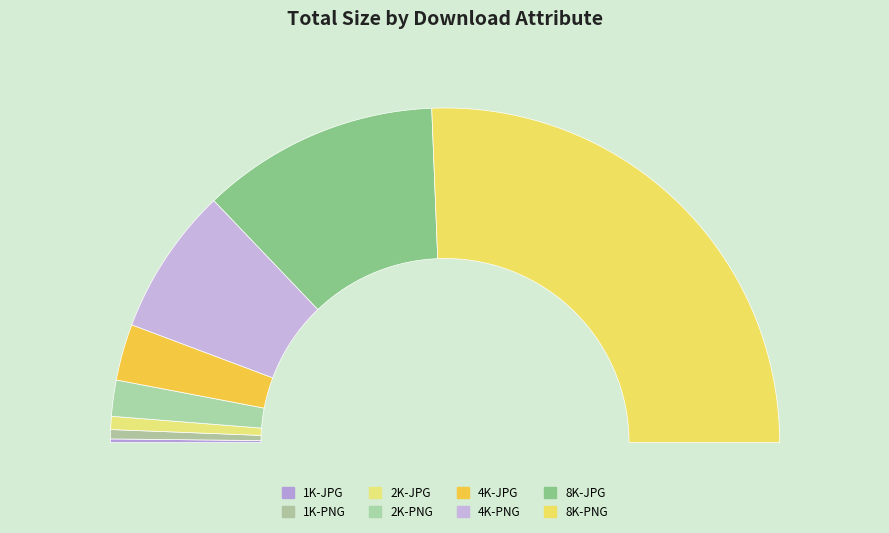

To the nearest percent, what is the difference between the 8K-PNG and 1K-PNG slice percentages?

50%